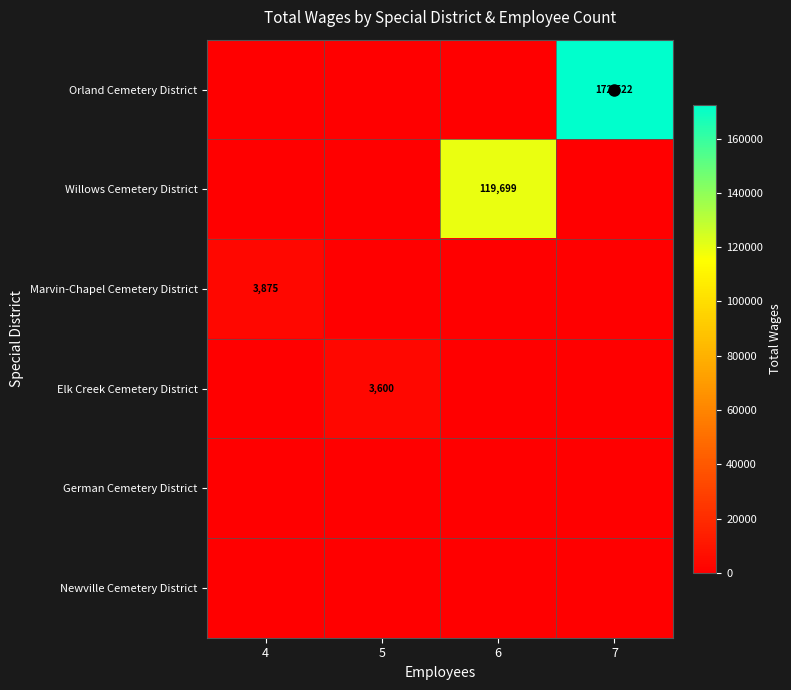

What is the greatest value displayed?

172522